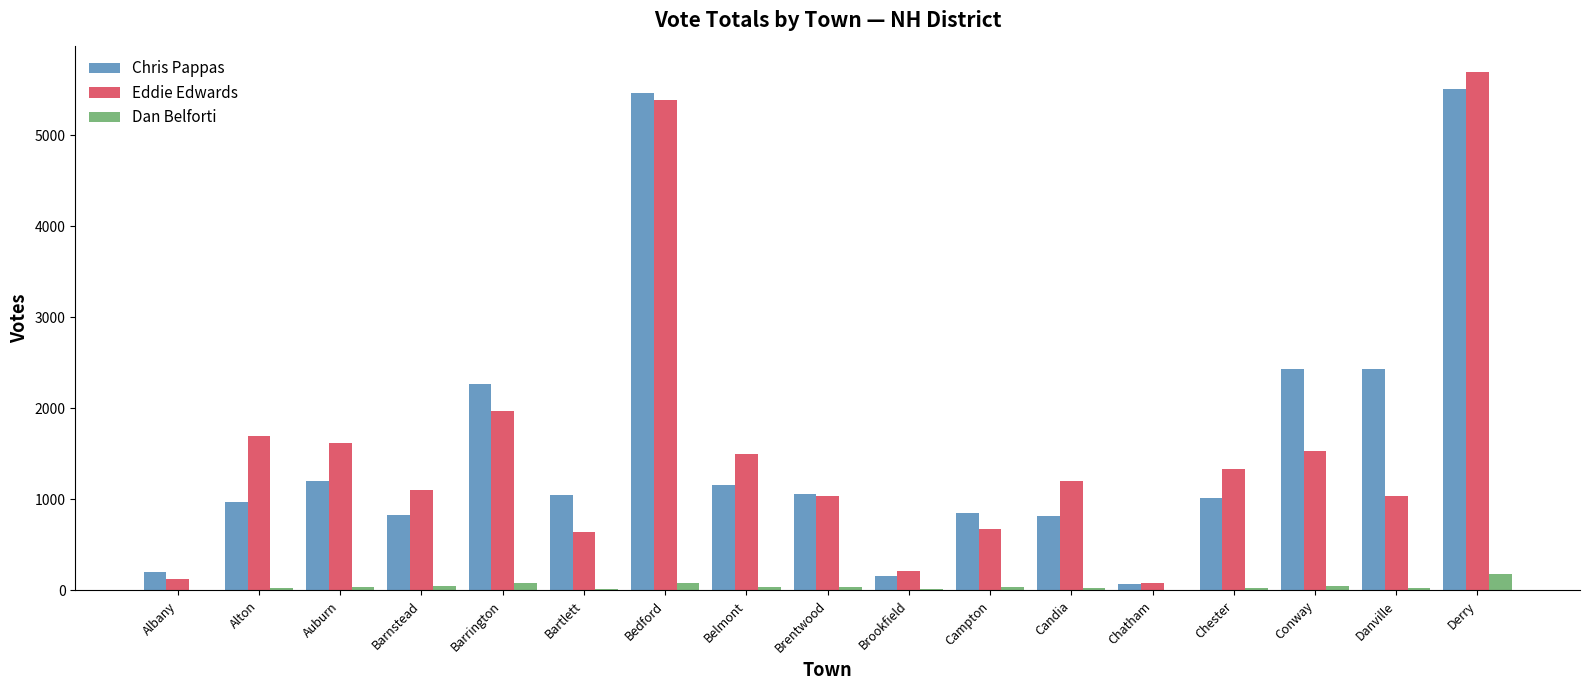

Is the value of Eddie Edwards at Auburn greater than the value of Chris Pappas at Barrington?

No